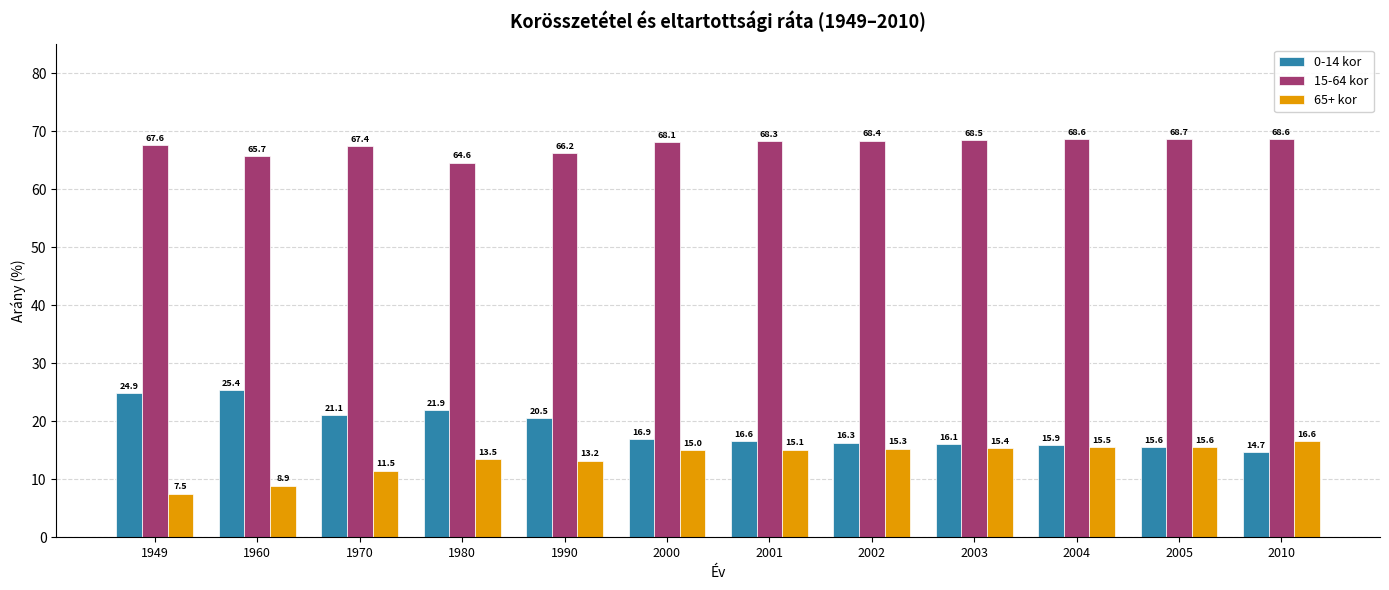

How many categories are shown in the chart?

12